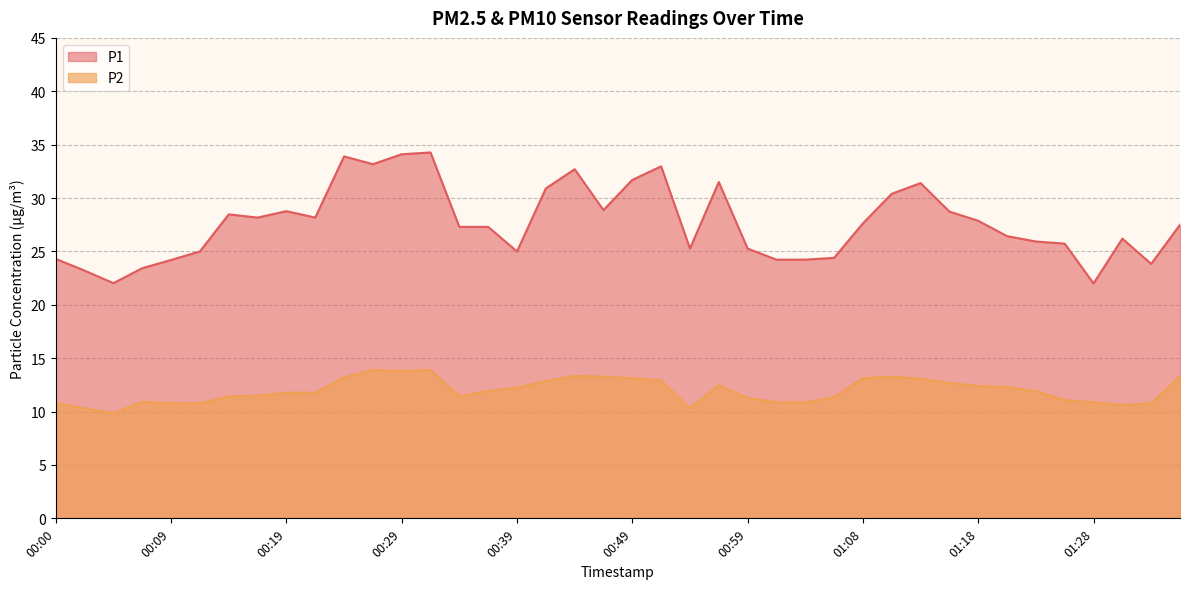

Reading right to left, transcribe all the data shown in this chart.

P1: 27.5	23.8	26.2	22.0	25.7	25.9	26.4	27.9	28.7	31.4	30.4	27.6	24.4	24.2	24.2	25.3	31.5	25.3	33.0	31.7	28.9	32.7	30.9	25.0	27.3	27.3	34.3	34.1	33.2	33.9	28.2	28.8	28.2	28.5	25.0	24.2	23.4	22.0	23.2	24.3
P2: 13.3	10.8	10.6	10.9	11.1	11.9	12.3	12.4	12.7	13.1	13.3	13.1	11.3	10.9	10.9	11.3	12.5	10.3	12.9	13.1	13.3	13.3	12.9	12.2	11.9	11.4	13.9	13.8	13.9	13.2	11.8	11.8	11.5	11.4	10.8	10.8	10.9	9.9	10.3	10.8